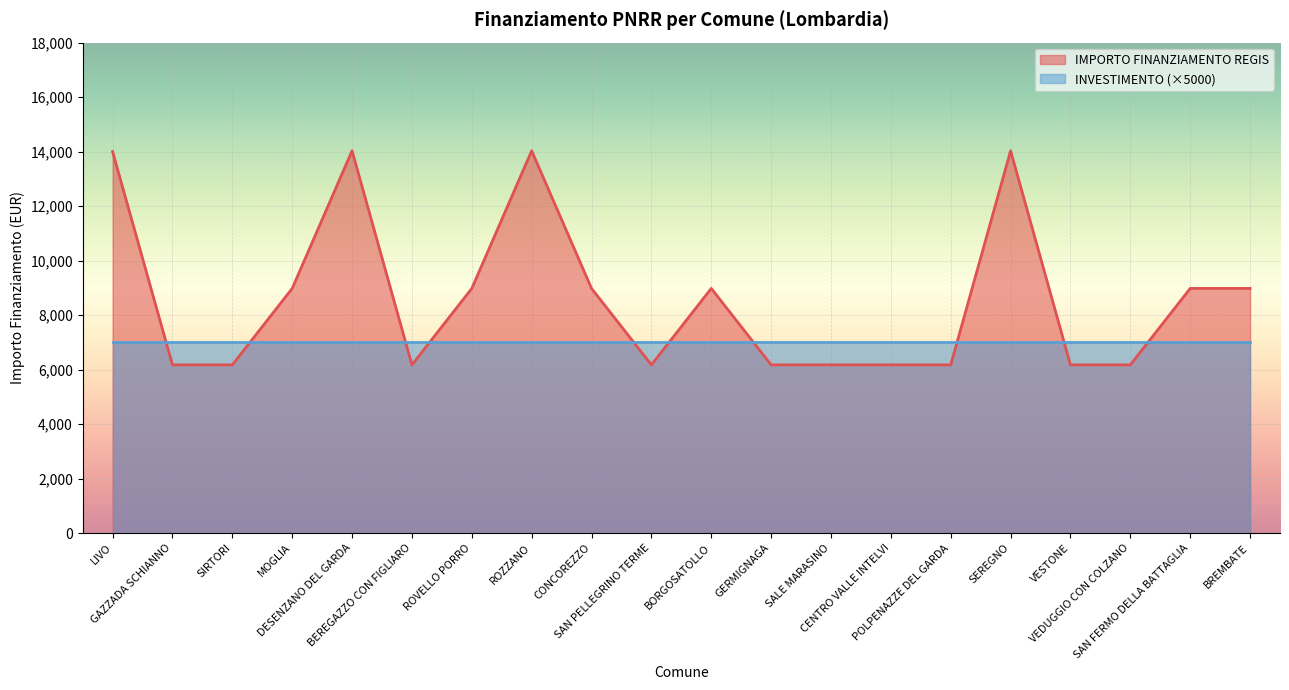

What is the value of the 9th point from the left?

8979.2